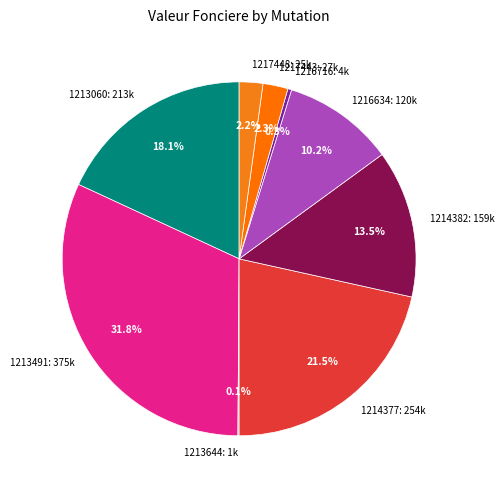

Is 1214382: 159k the majority of the pie?

No